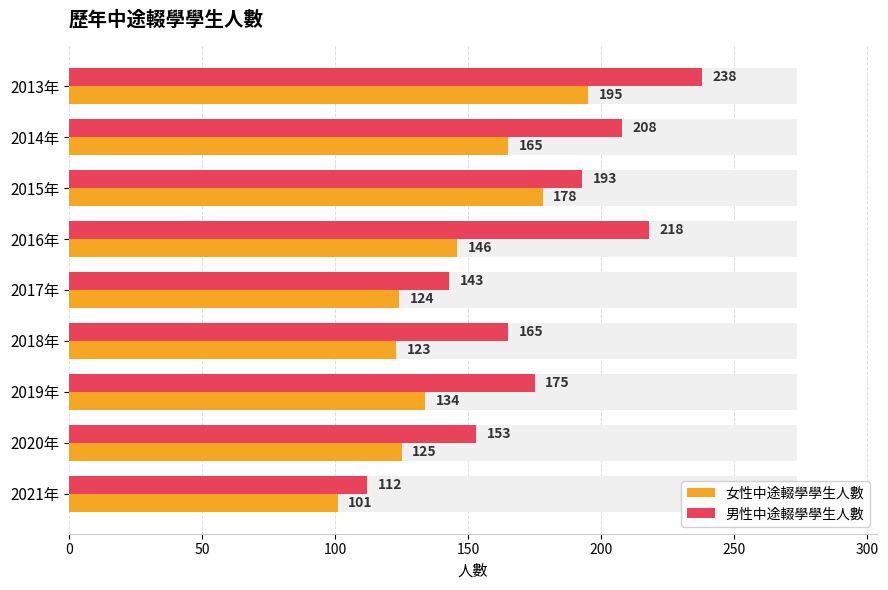

List the series in order of their peak value, lowest first.

女性中途輟學學生人數, 男性中途輟學學生人數